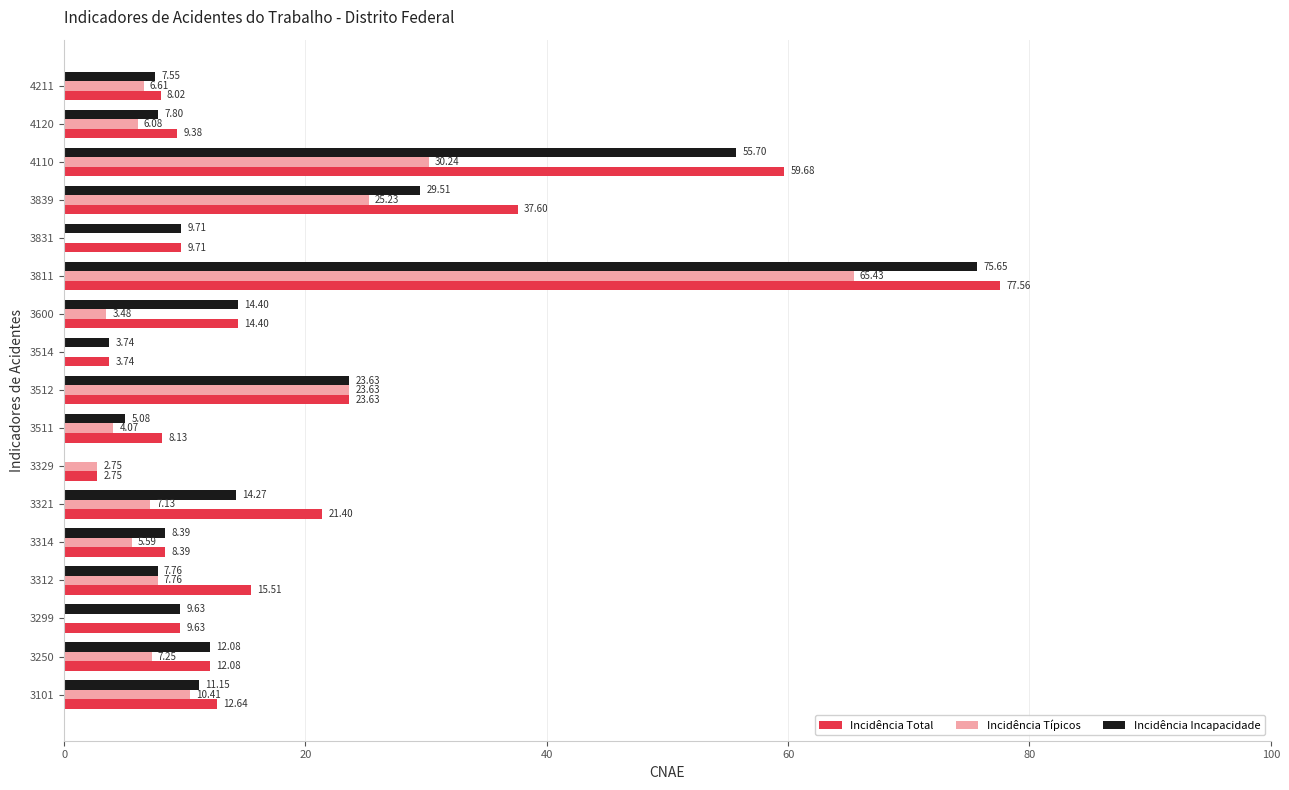

What is the sum of the Incidência Típicos values at 3101 and 3299?

10.4